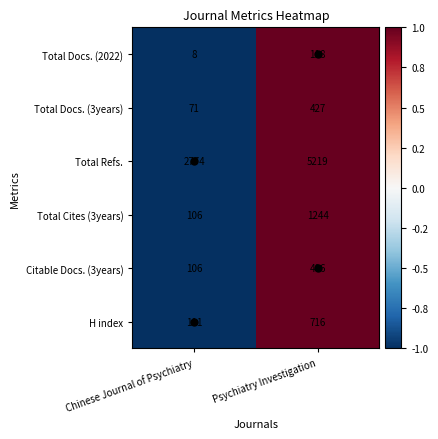

At which category does the chart reach its minimum across all series?

Chinese Journal of Psychiatry